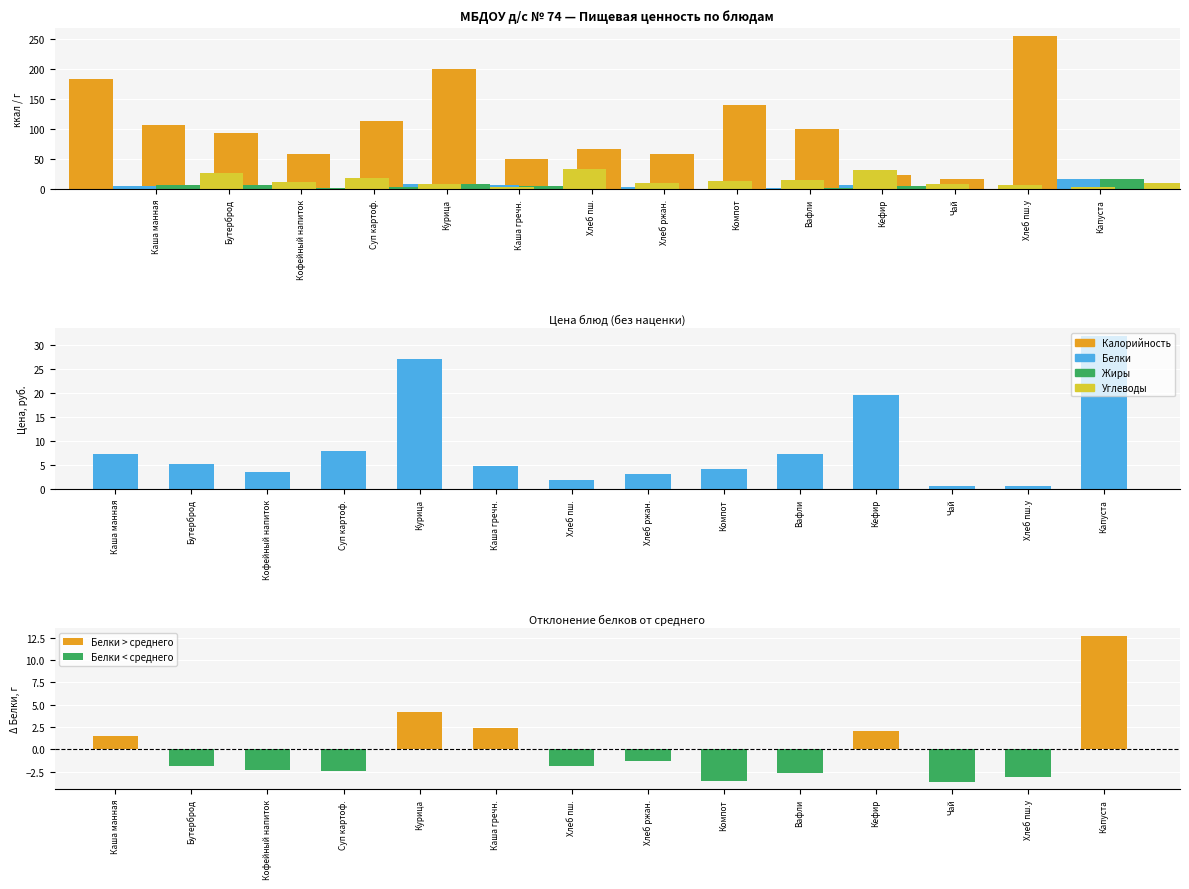

How many data points in Калорийность are less than 100?

7